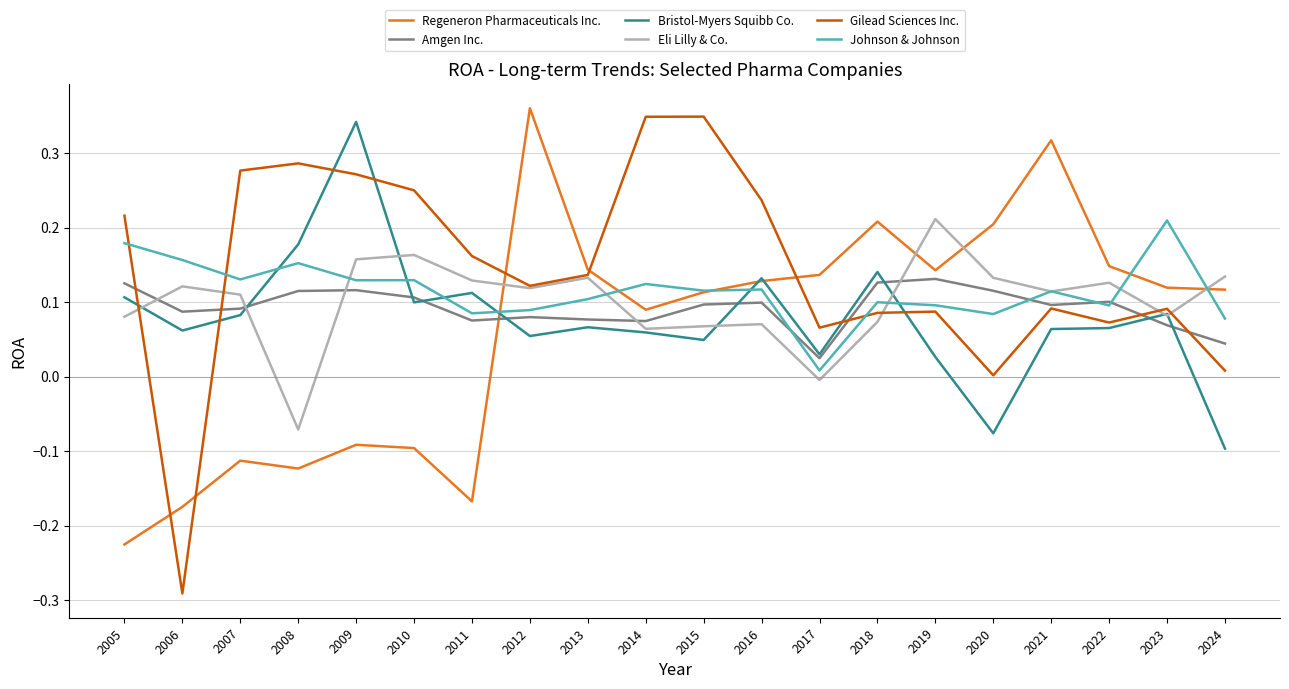

At which label does Johnson & Johnson reach its peak?

2023